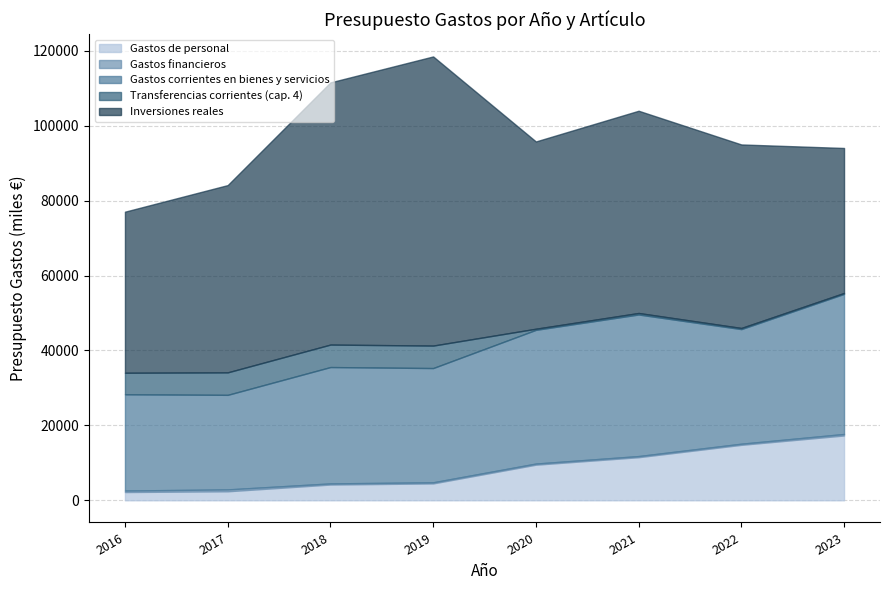

Rank the categories by Transferencias corrientes (cap. 4) value from lowest to highest.

2023, 2020, 2022, 2021, 2016, 2017, 2018, 2019